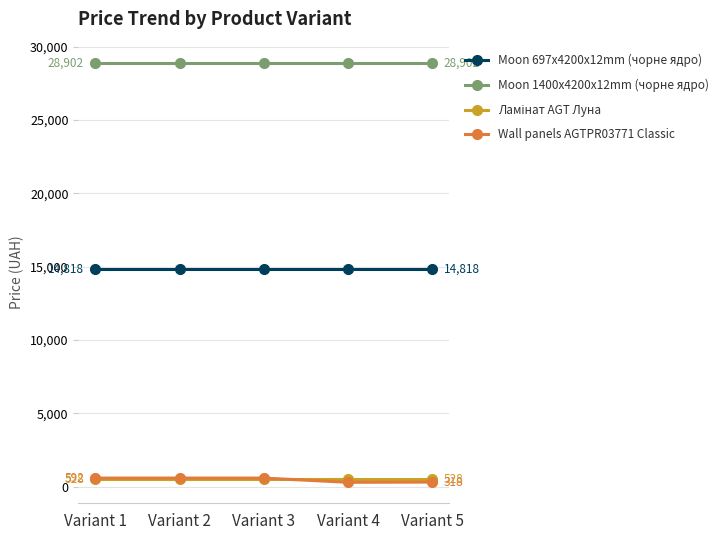

Is this an area chart (filled region under the line)?

No